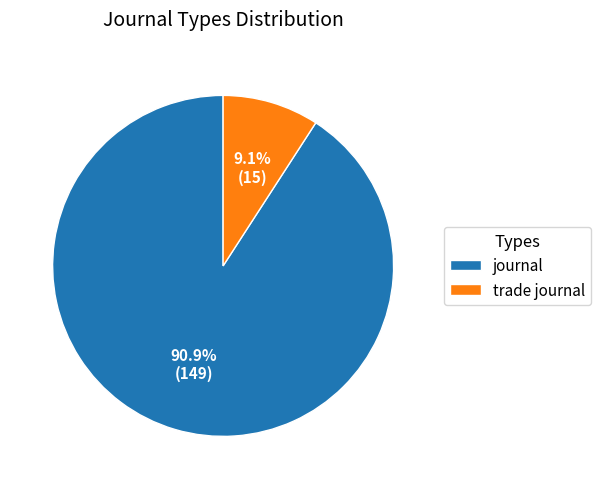

Is journal the majority of the pie?

Yes